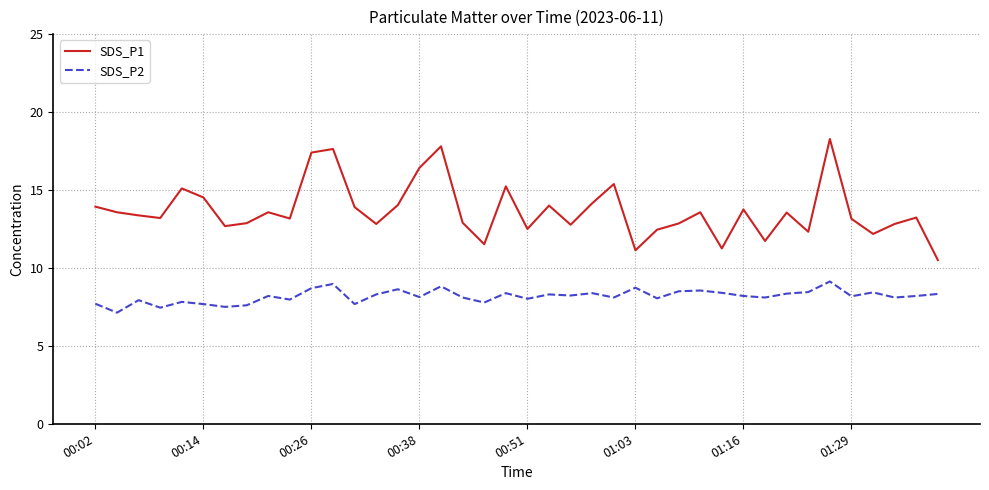

True or false: SDS_P1 and SDS_P2 cross at least once.

False